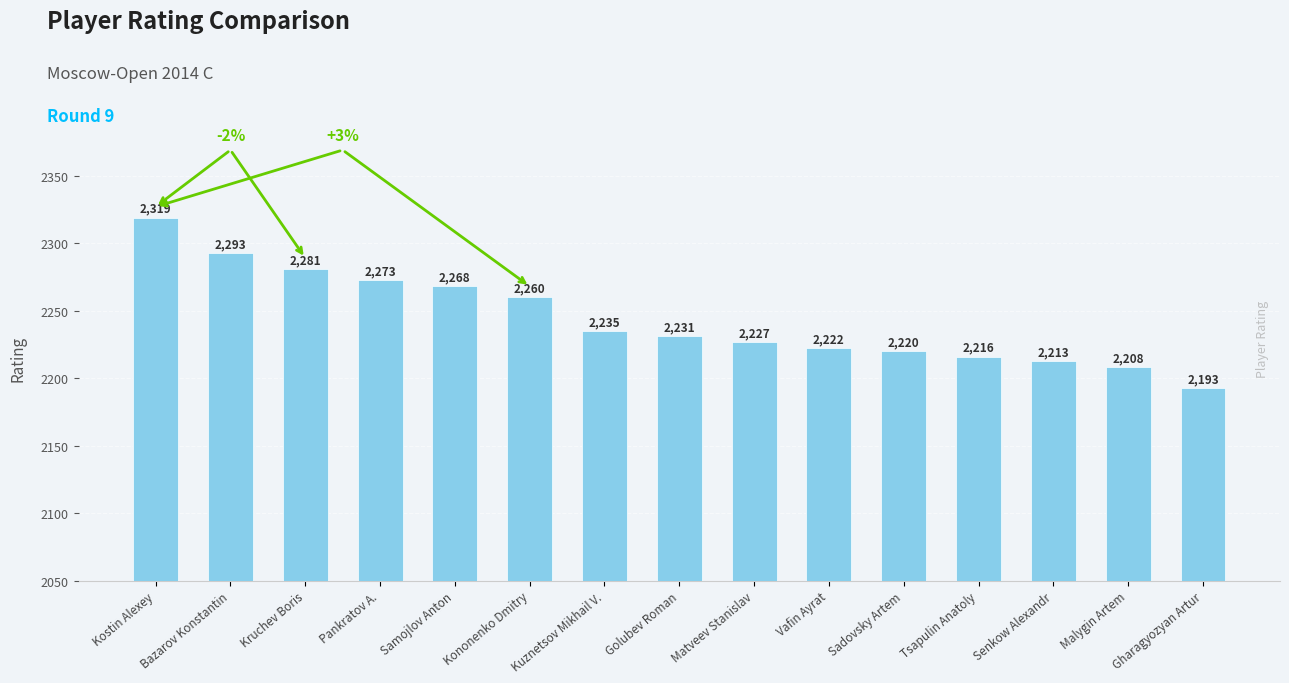

True or false: the data shows 2281 at Kruchev Boris.

True